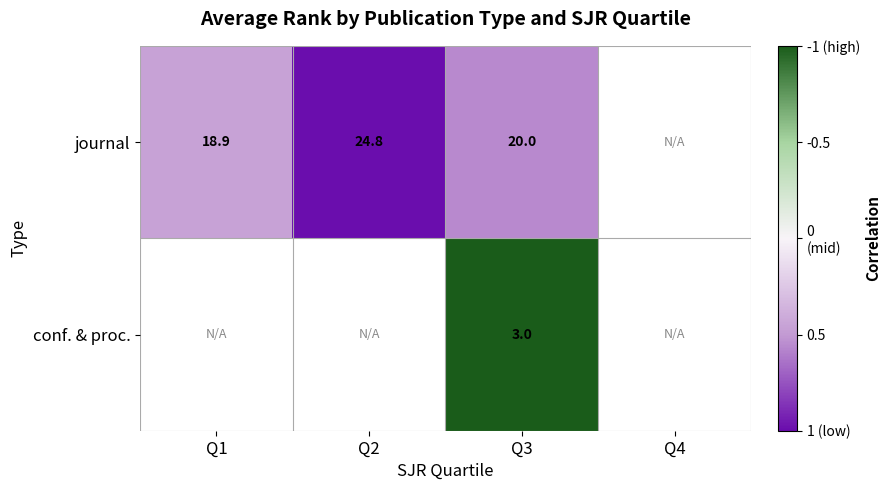

At which category does the chart reach its peak across all series?

Q3